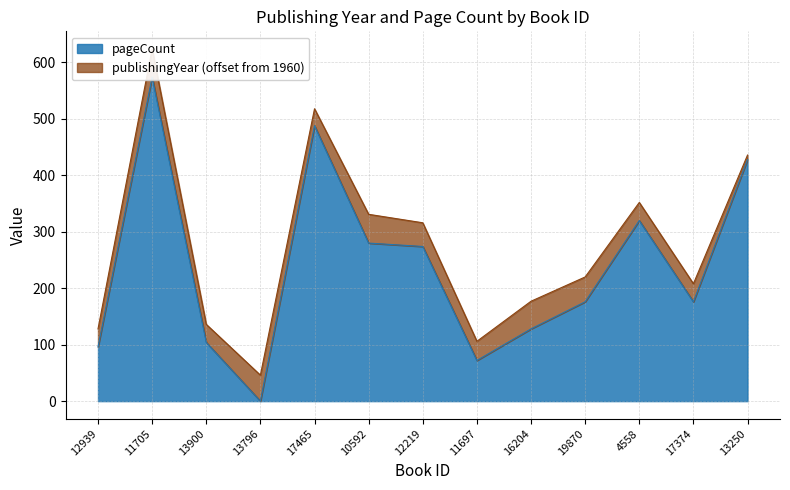

Where is the first local maximum?

11705